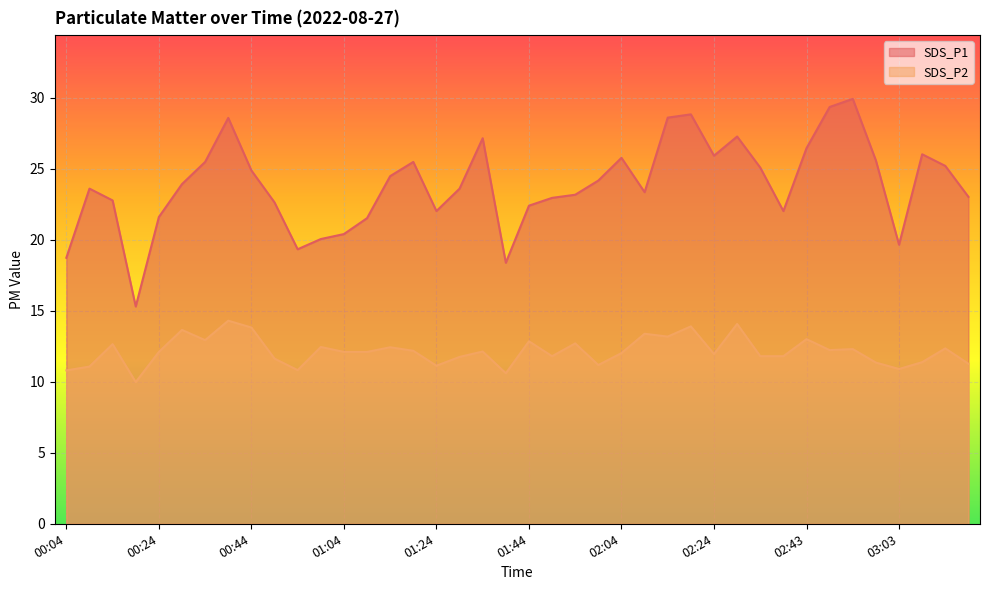

How many lines are shown in the chart?

2